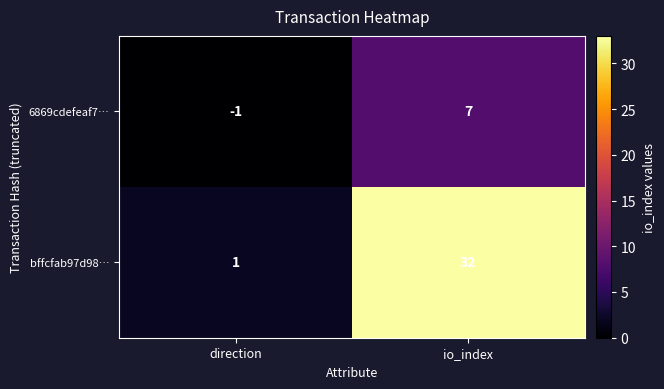

Reading left to right, list all the values displayed in this chart.

6869cdefeaf7…: -1	7
bffcfab97d98…: 1	32